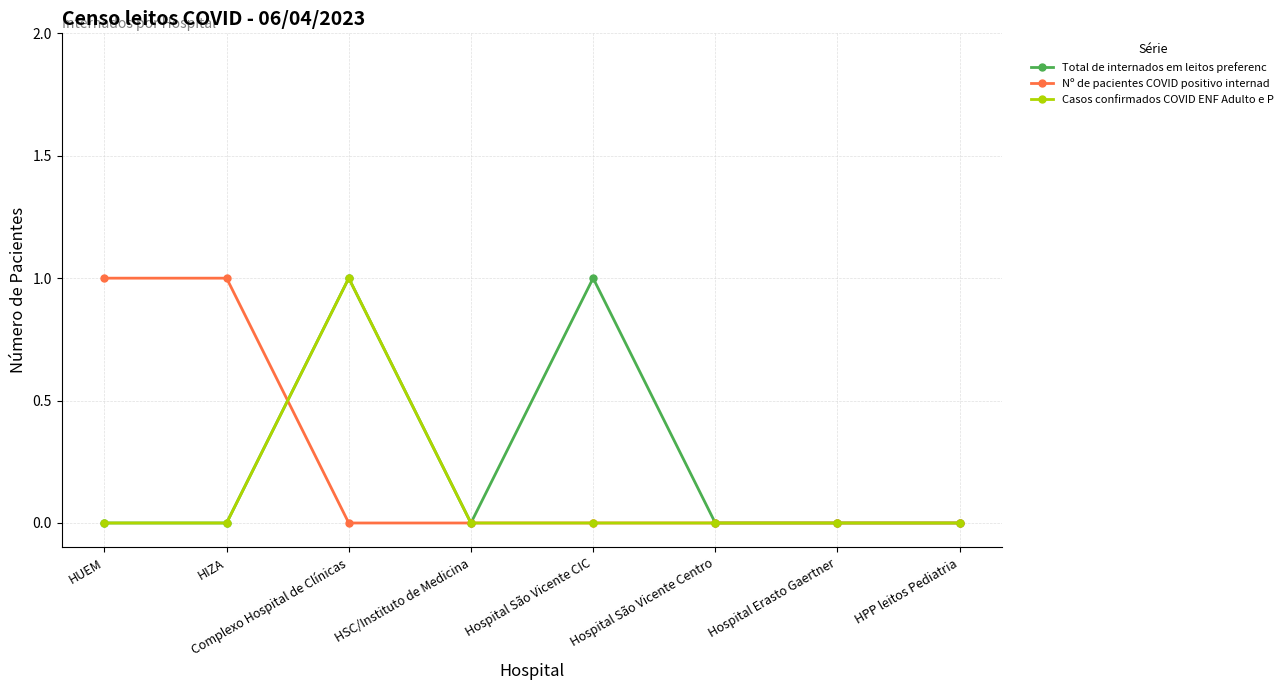

What are all the series names shown in the legend?

Total de internados em leitos preferenc, Nº de pacientes COVID positivo internad, Casos confirmados COVID ENF Adulto e P